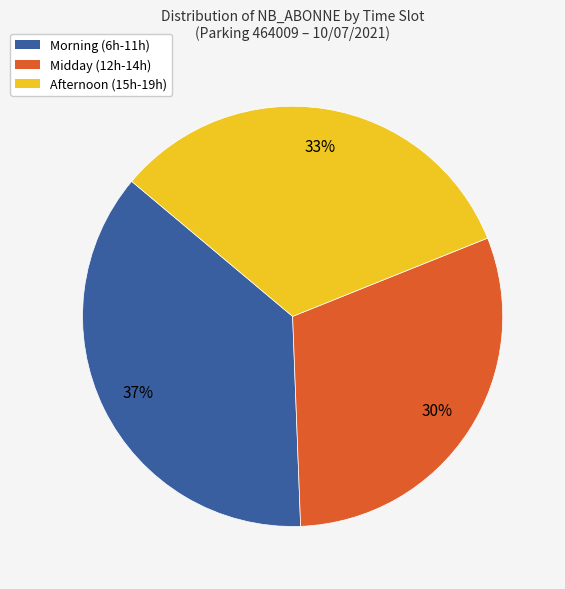

Which slice is the largest?

Morning (6h-11h)